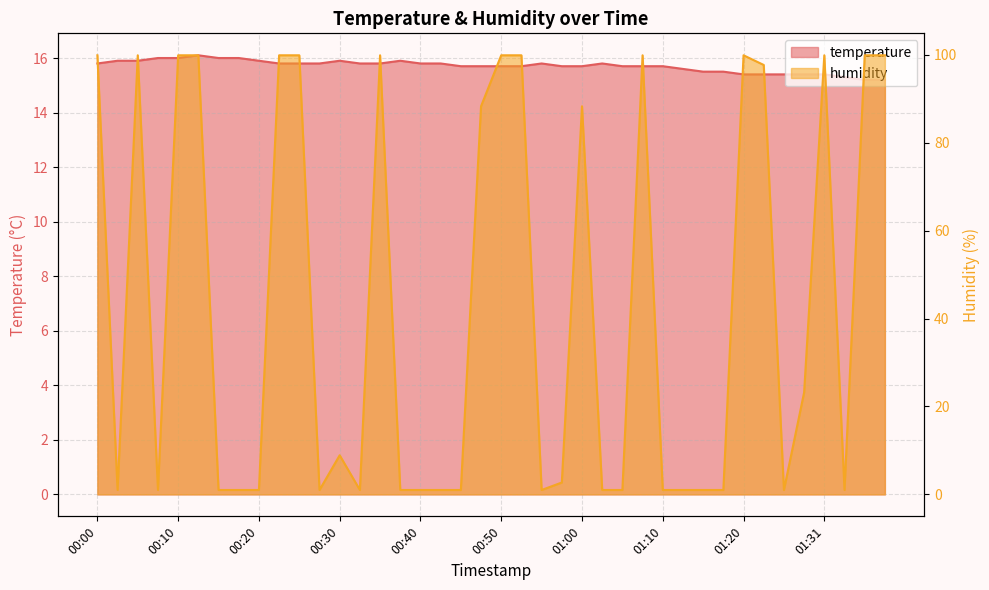

What is the spread (max minus min) of values at 00:30?

7.0